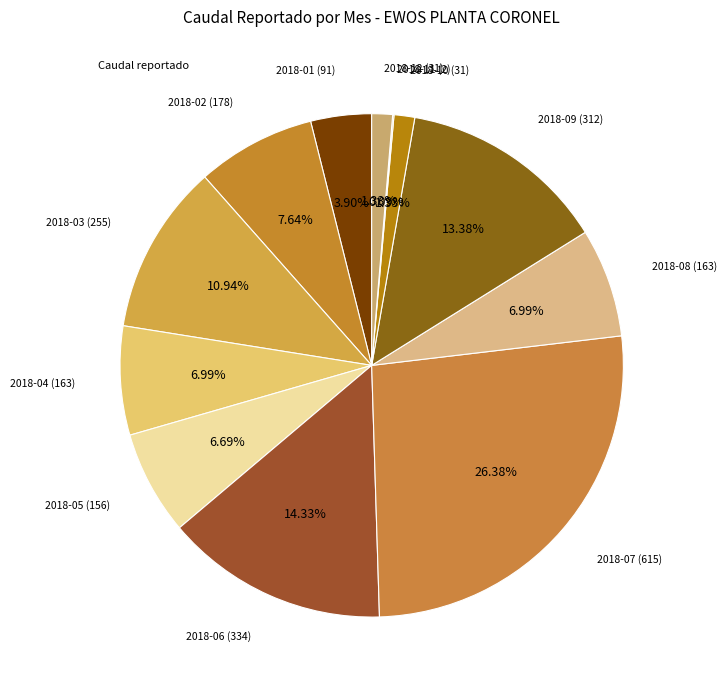

What is the largest slice in the pie chart?

2018-07 (615)